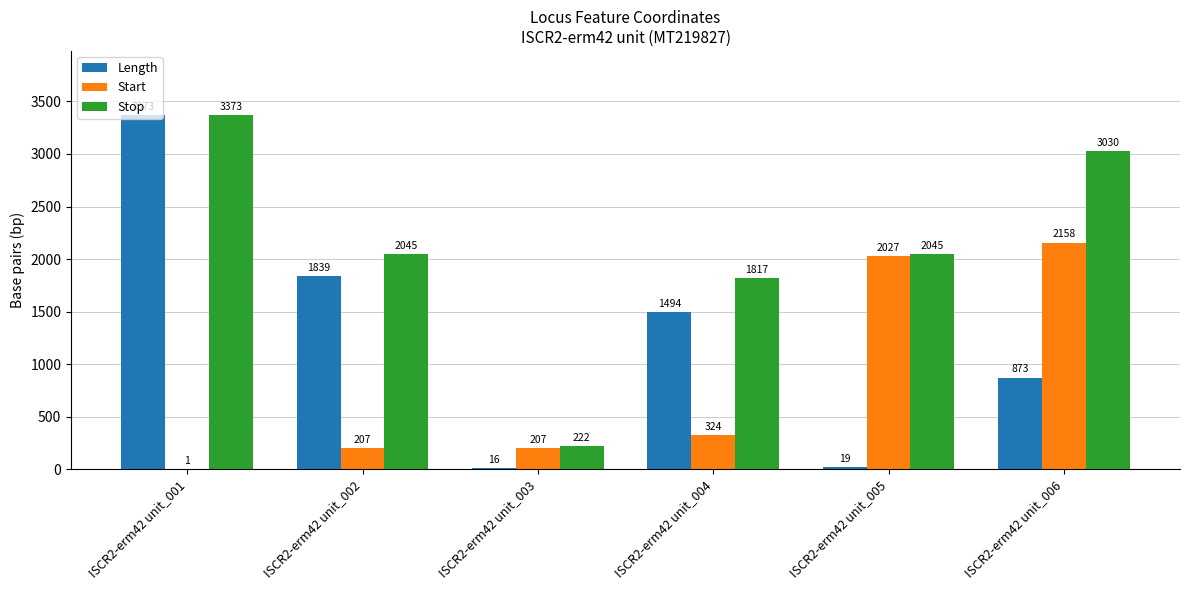

At which label does Stop first exceed 2045?

ISCR2-erm42 unit_001